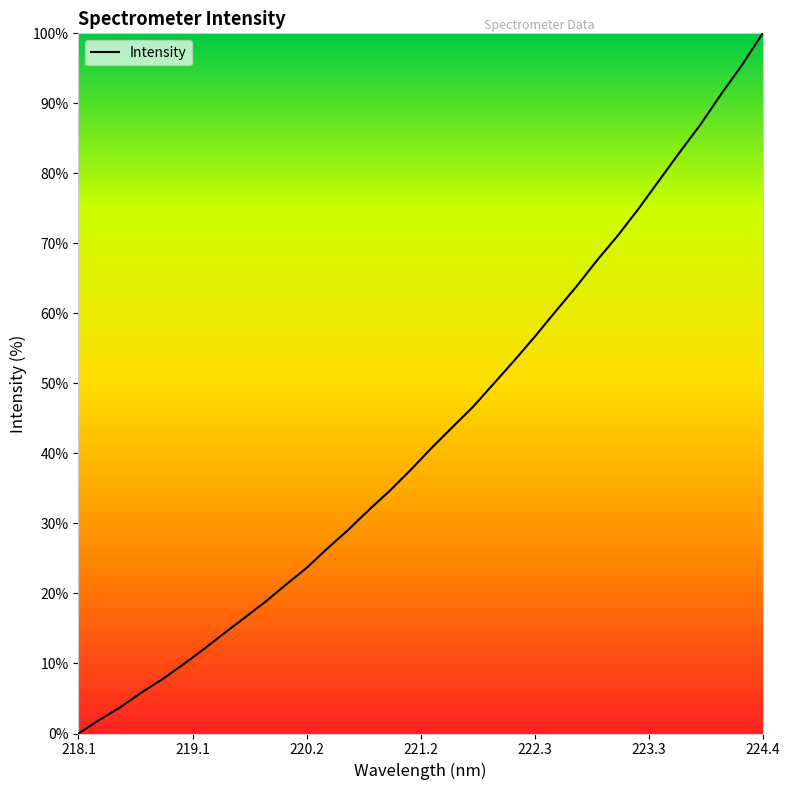

What is the greatest value displayed?

100.0